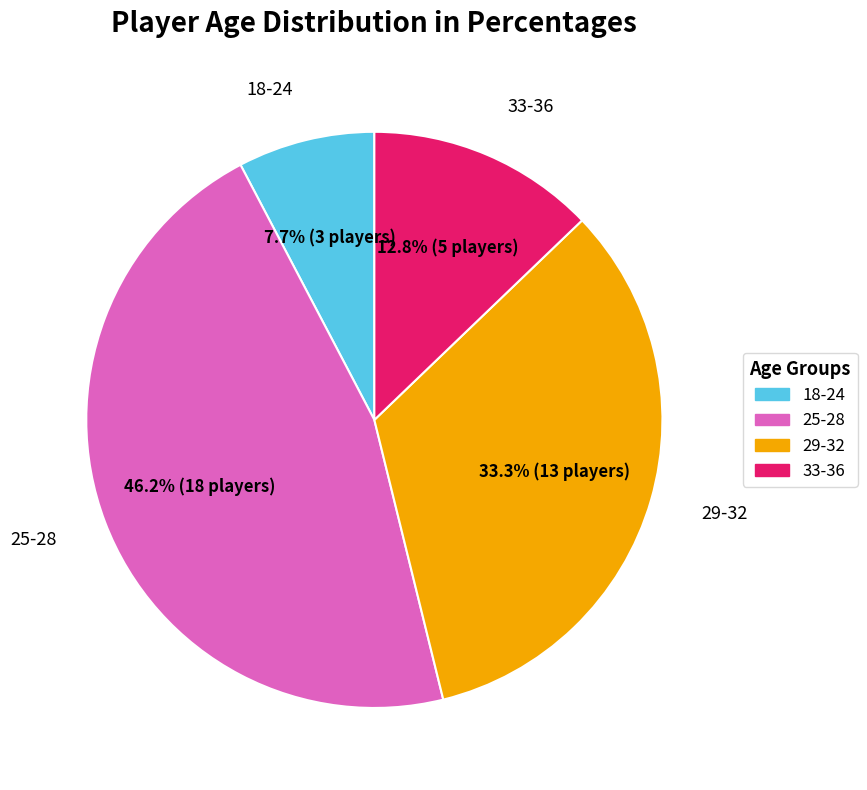

Does any single category account for the majority?

No